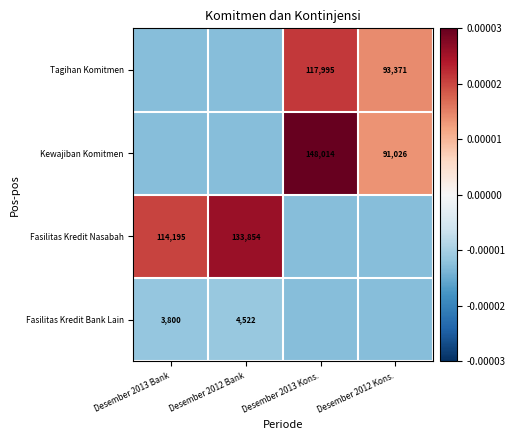

Is it true that Kewajiban Komitmen equals 228869.1 at Desember 2013 Kons.?

False